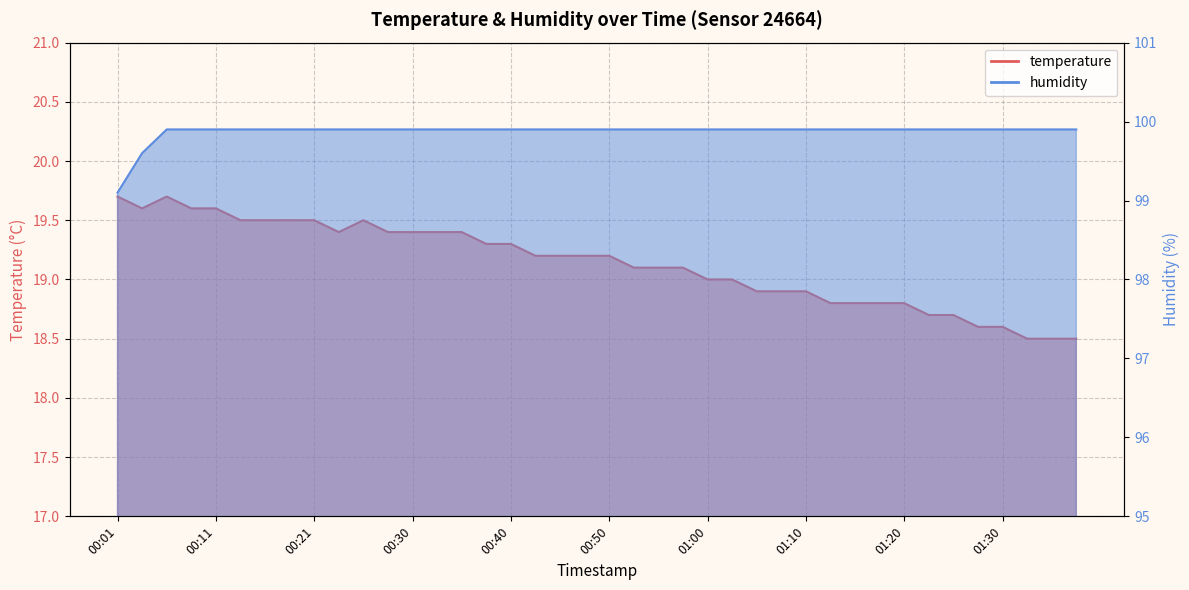

What is the approximate value of temperature at 01:10?

18.9